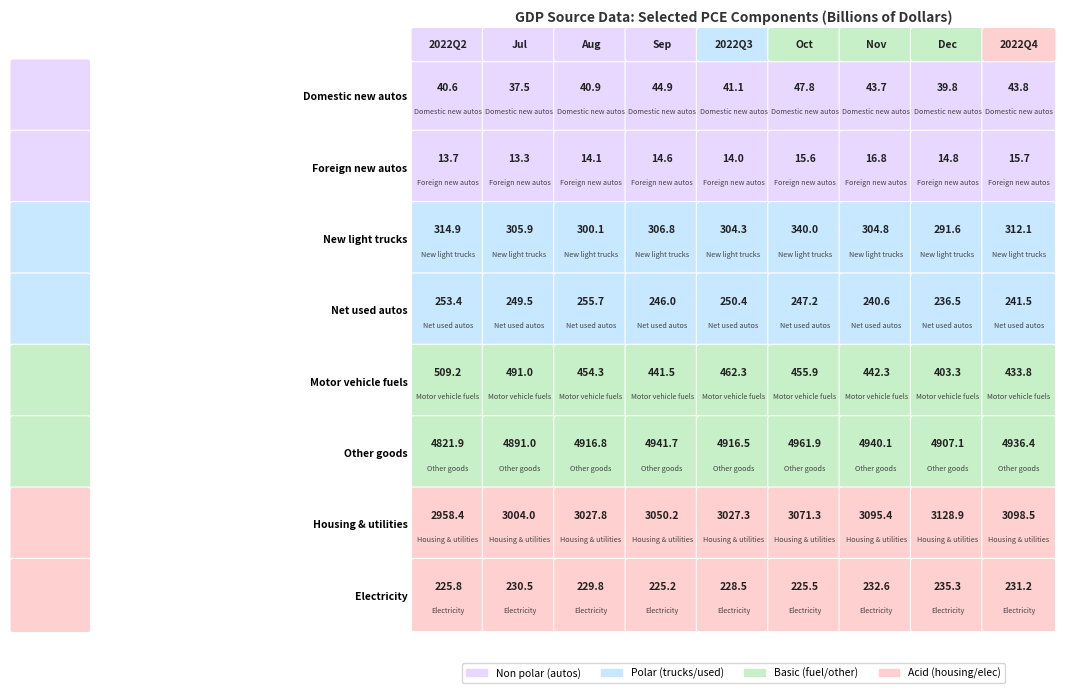

The Other goods series shows 2071.2 at 0. True or false?

False